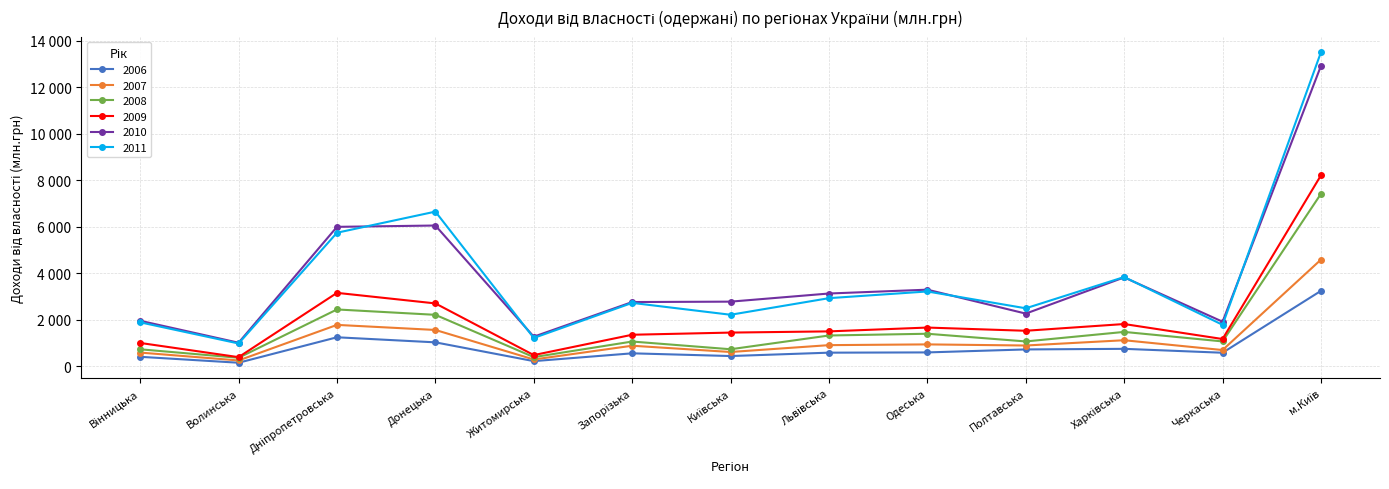

What is the difference between the maximum and minimum values in the 2010 series?

11912